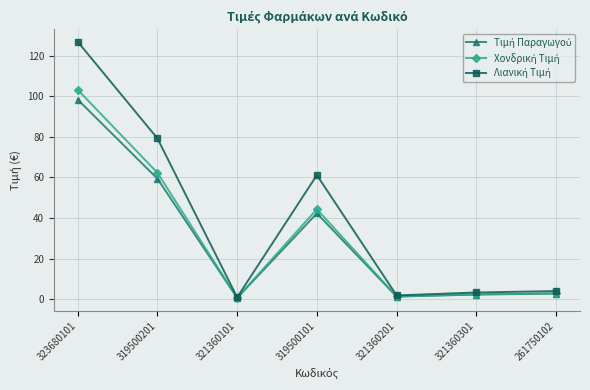

What is the maximum value shown in the chart?

126.8